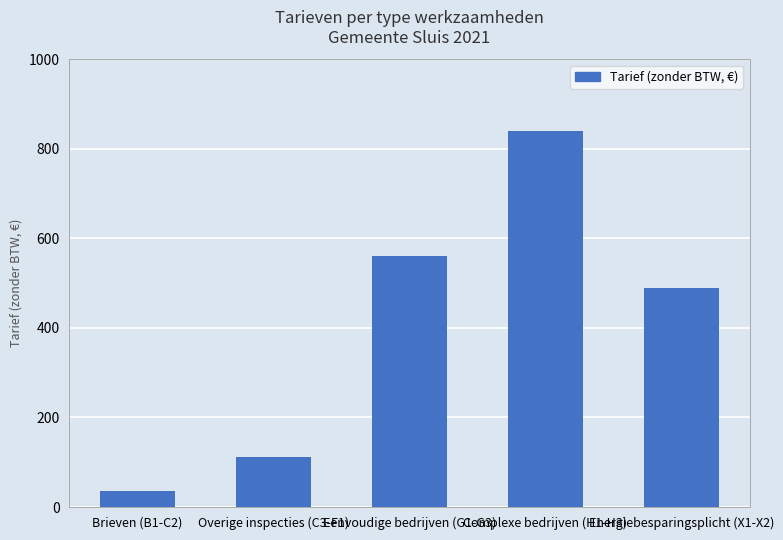

List the labels in order of value, smallest first.

Brieven (B1-C2), Overige inspecties (C3-F1), Energiebesparingsplicht (X1-X2), Eenvoudige bedrijven (G1-G3), Complexe bedrijven (H1-H3)